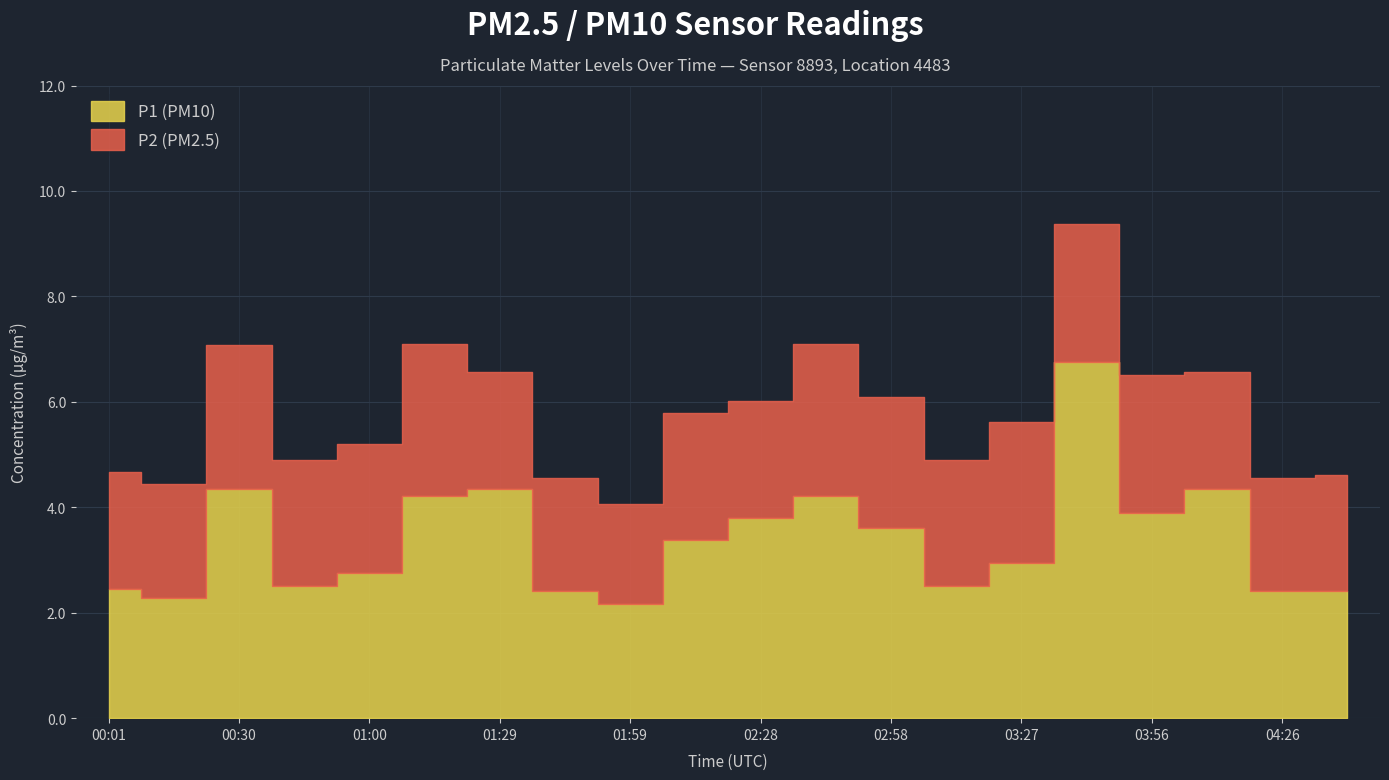

What is the difference between the maximum and minimum values in the P1 series?

4.6